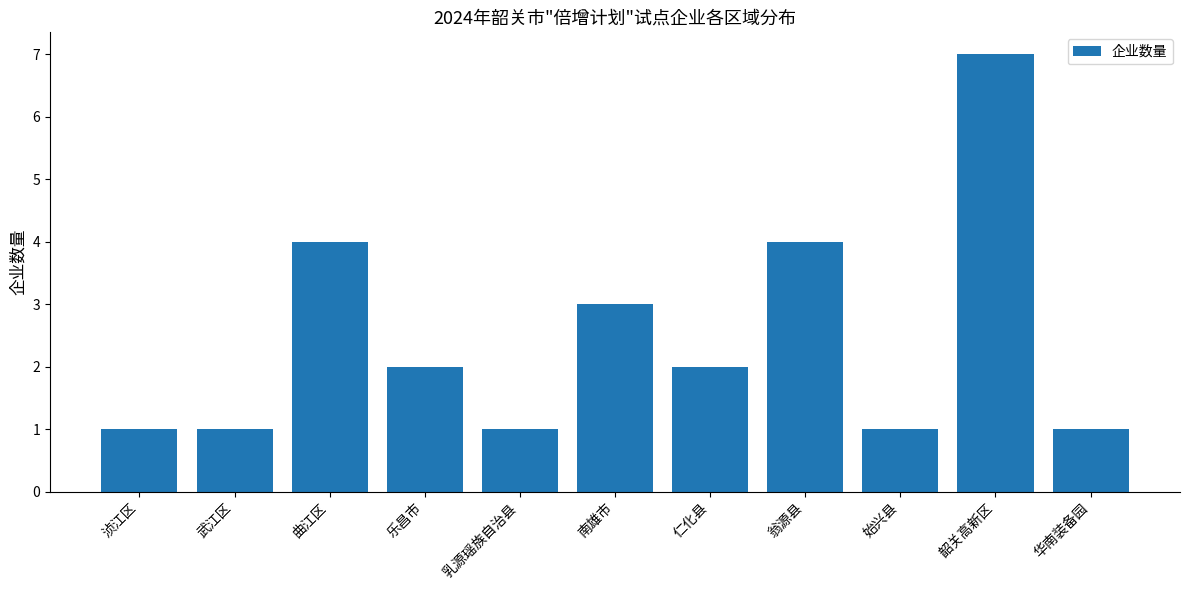

What is the value of the 7th bar from the left?

2